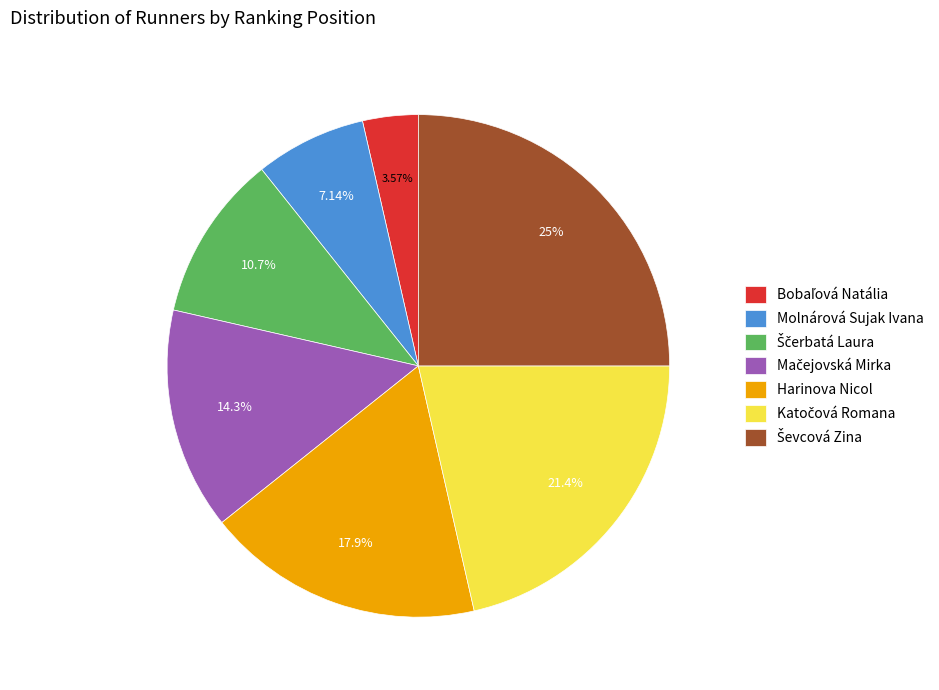

Is there any slice that represents more than half of the pie?

No